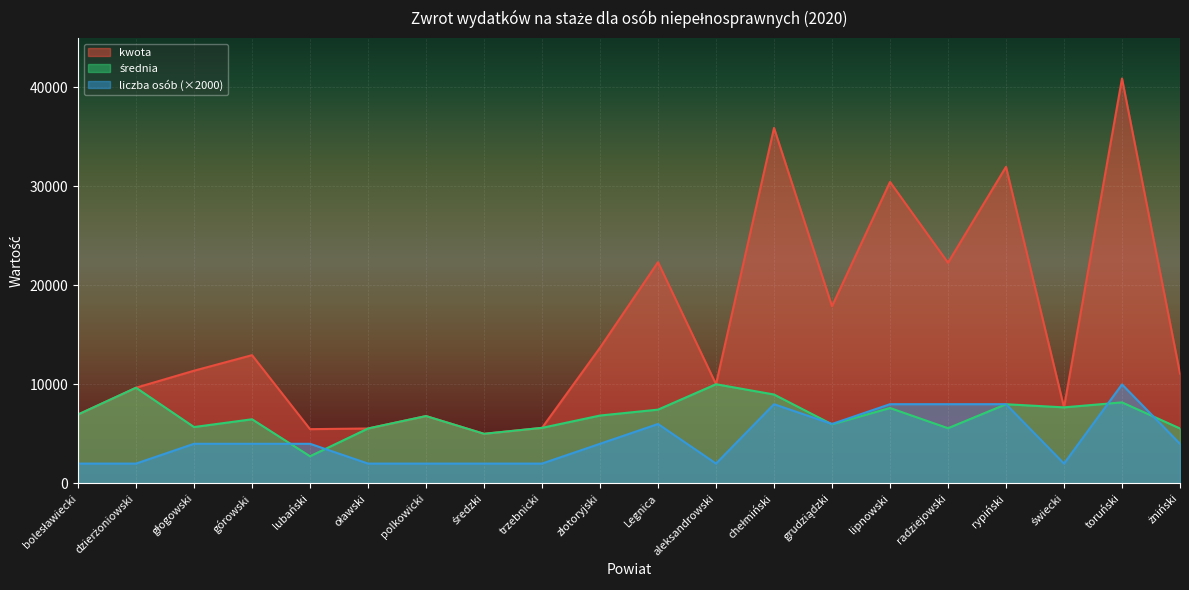

What are all the series names shown in the legend?

kwota, liczba osób, średnia